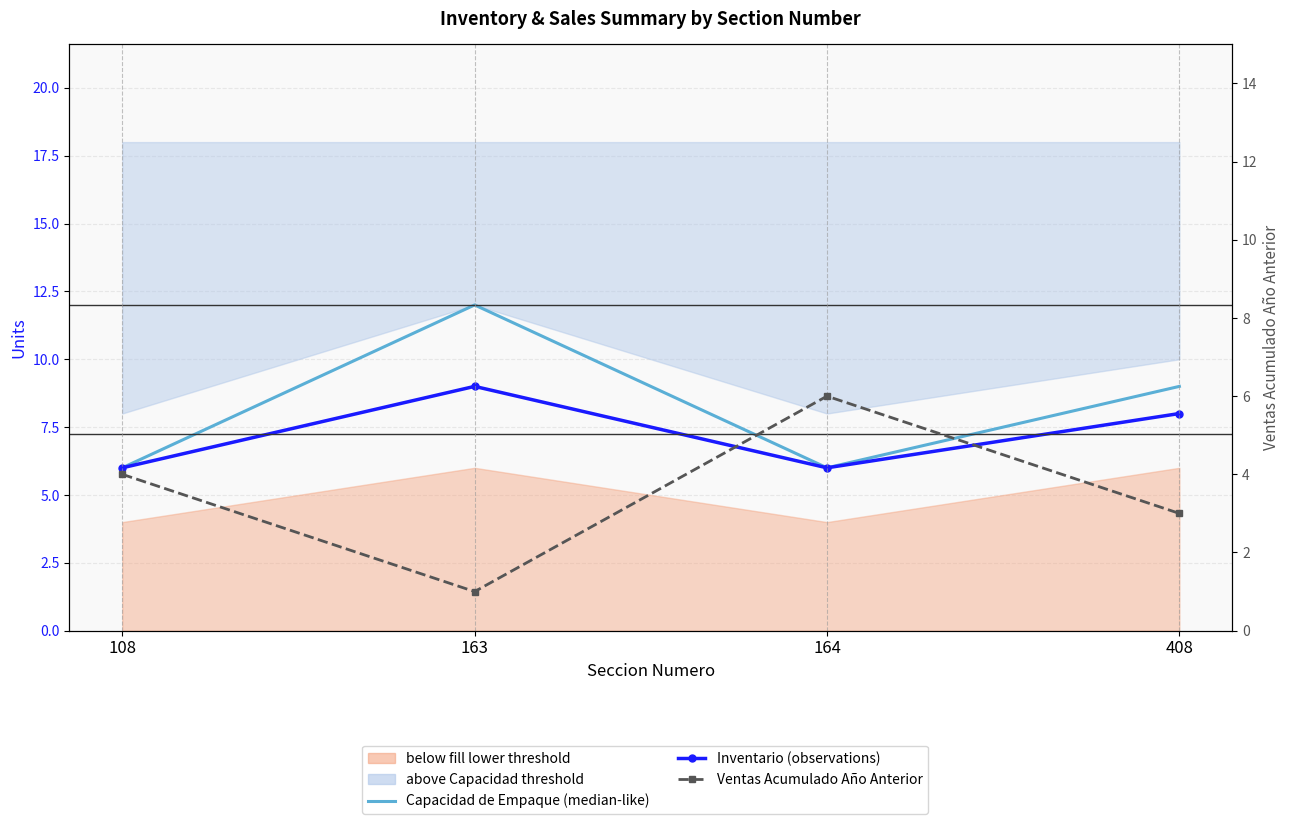

The Ventas Acumulado Ano Anterior series shows 5 at 408. True or false?

False